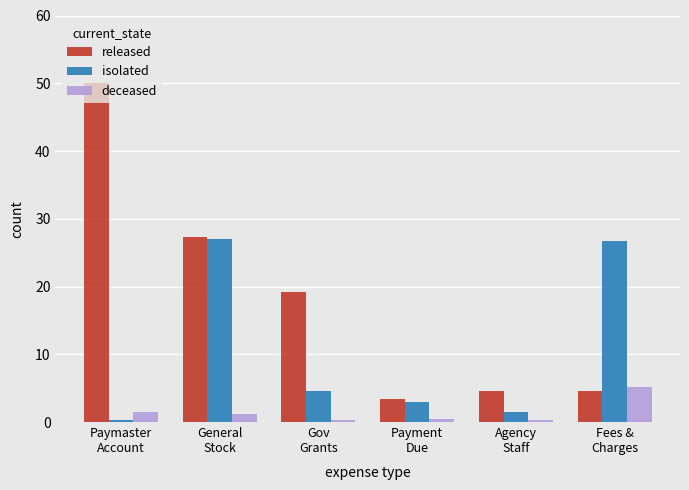

Which series has the largest range (max minus min)?

released